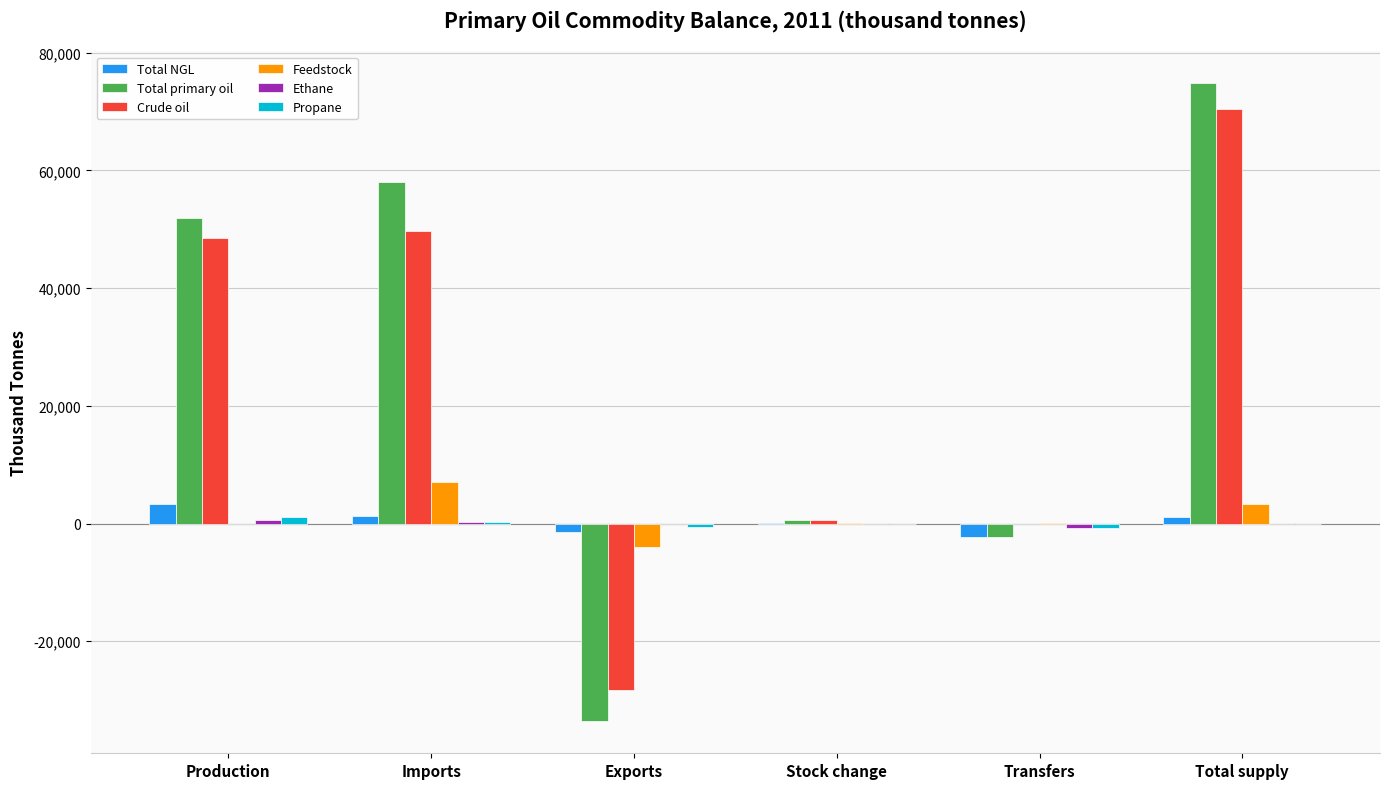

How many groups of bars are there?

6